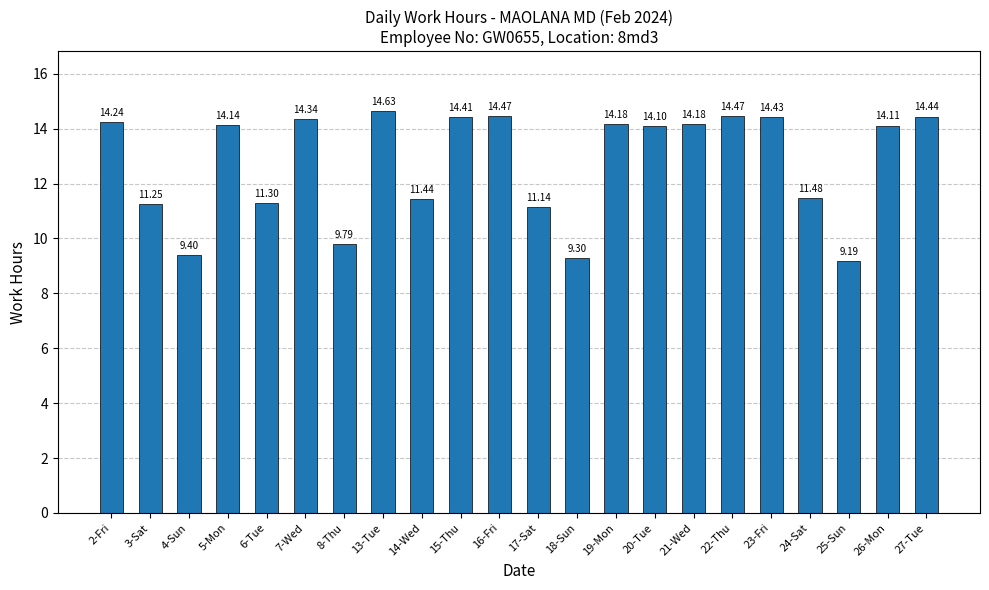

What is the minimum value shown in the chart?

9.2